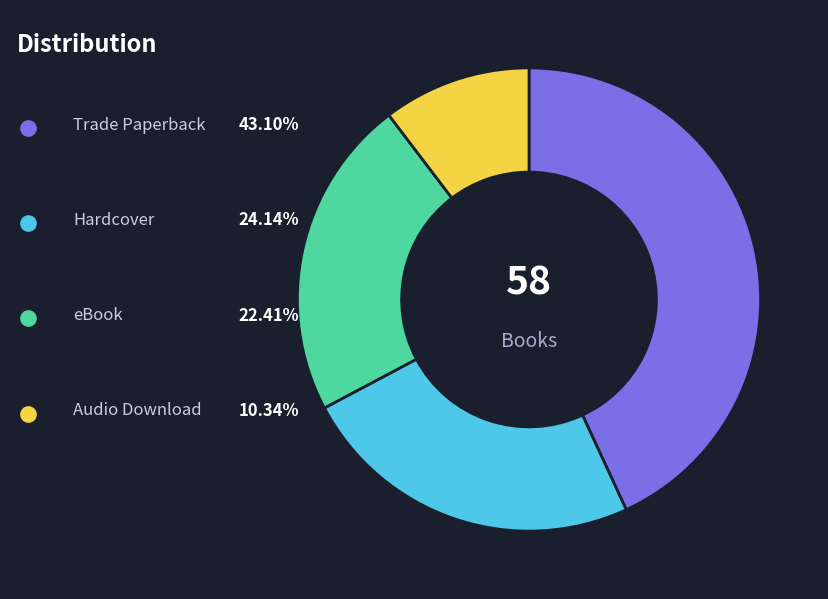

Does any single category account for the majority?

No